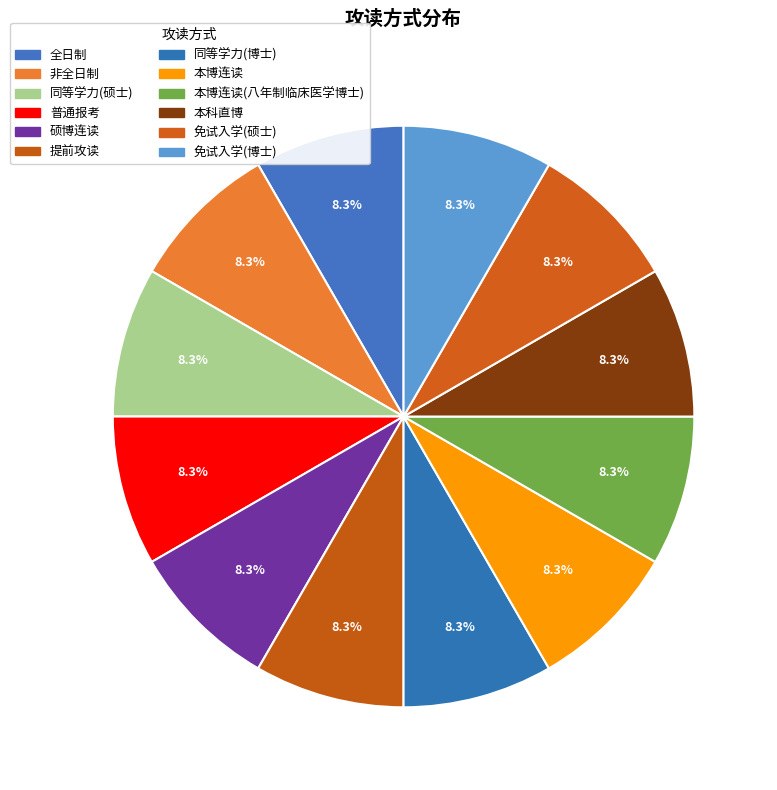

How many slices are in this pie chart?

12